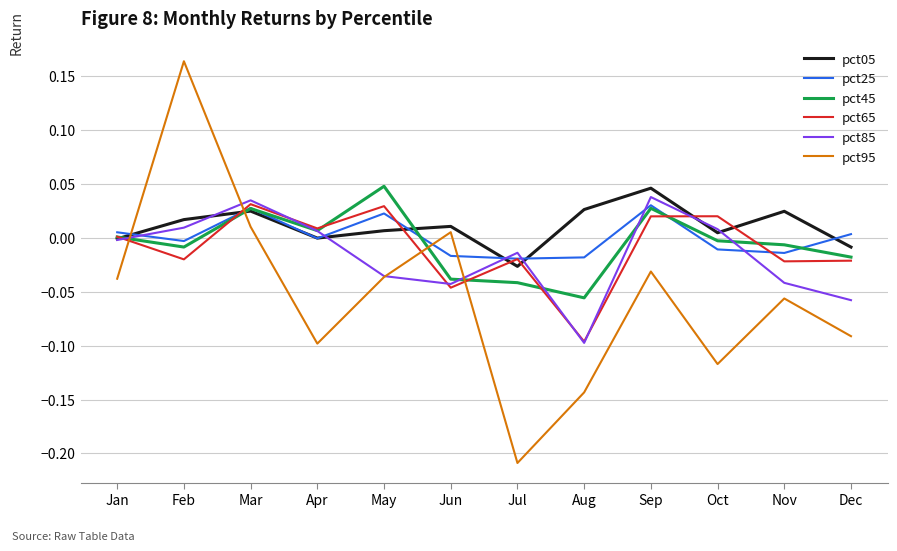

True or false: pct95 and pct05 cross at least once.

True